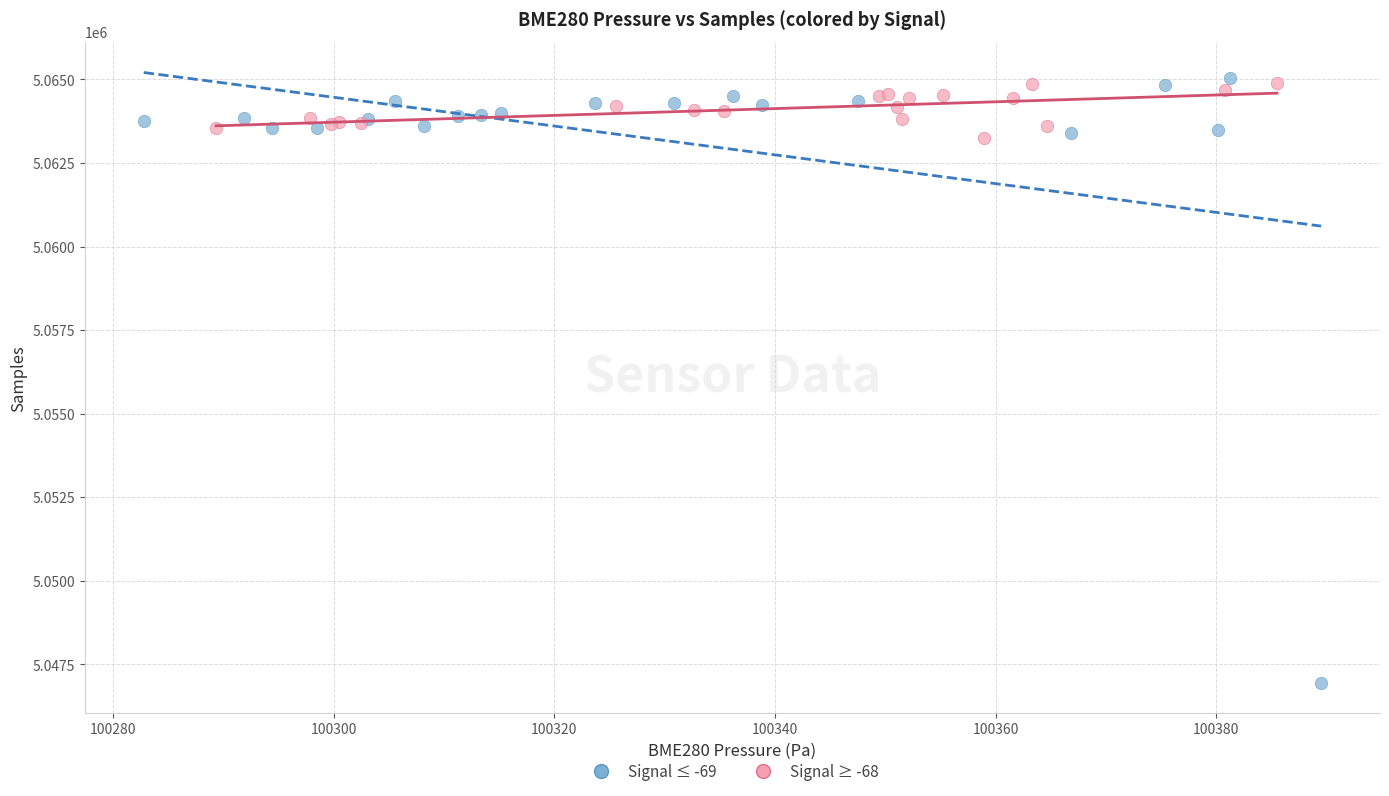

Which series contains the lowest Y value?

Signal ≤ -69